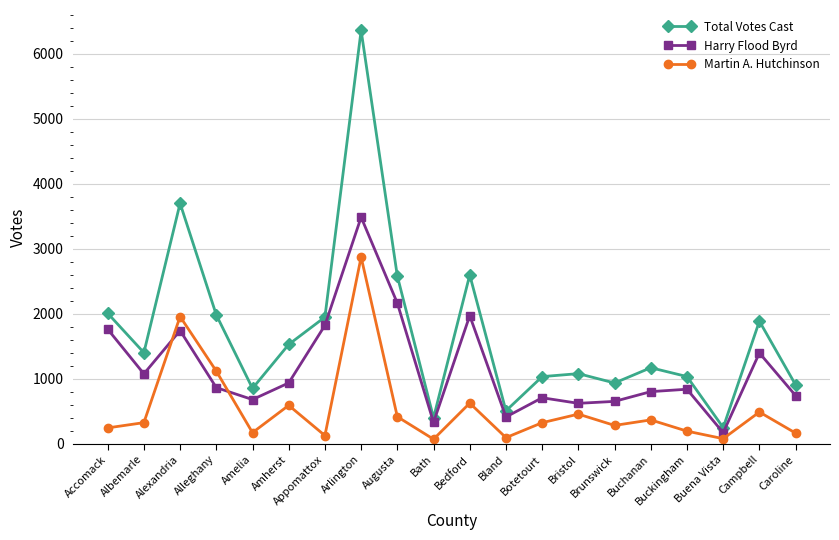

Which series has the widest spread of values?

Total Votes Cast